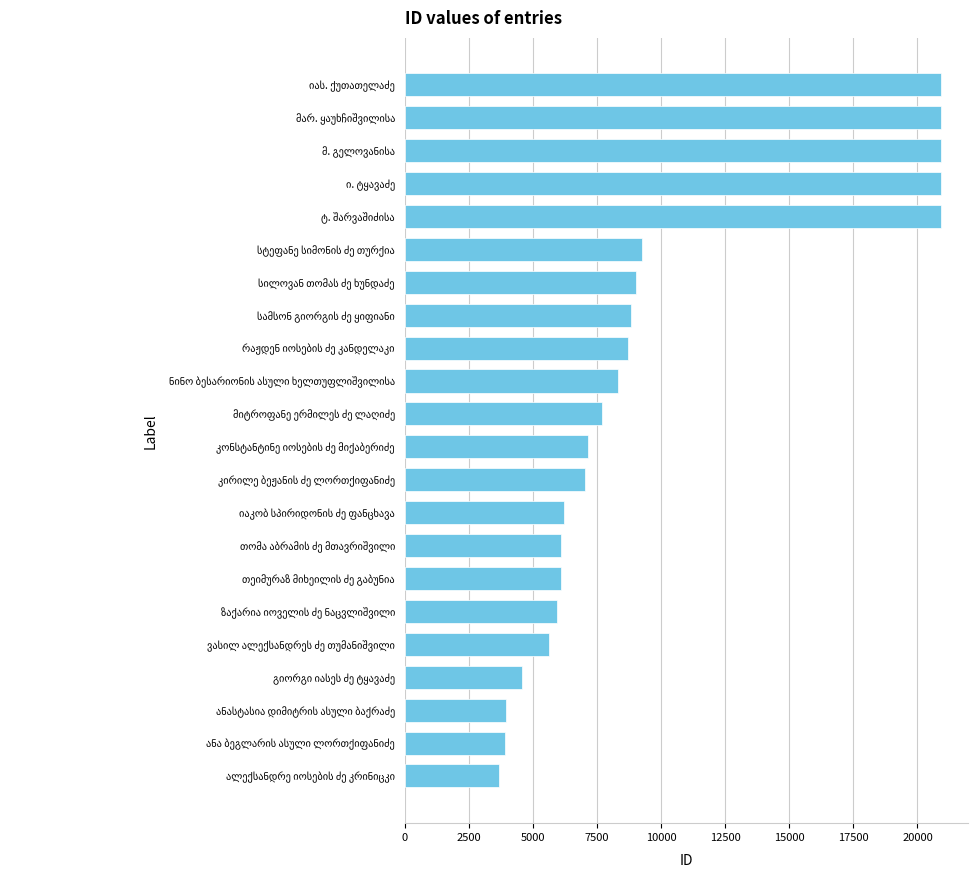

What is the greatest value displayed?

20936